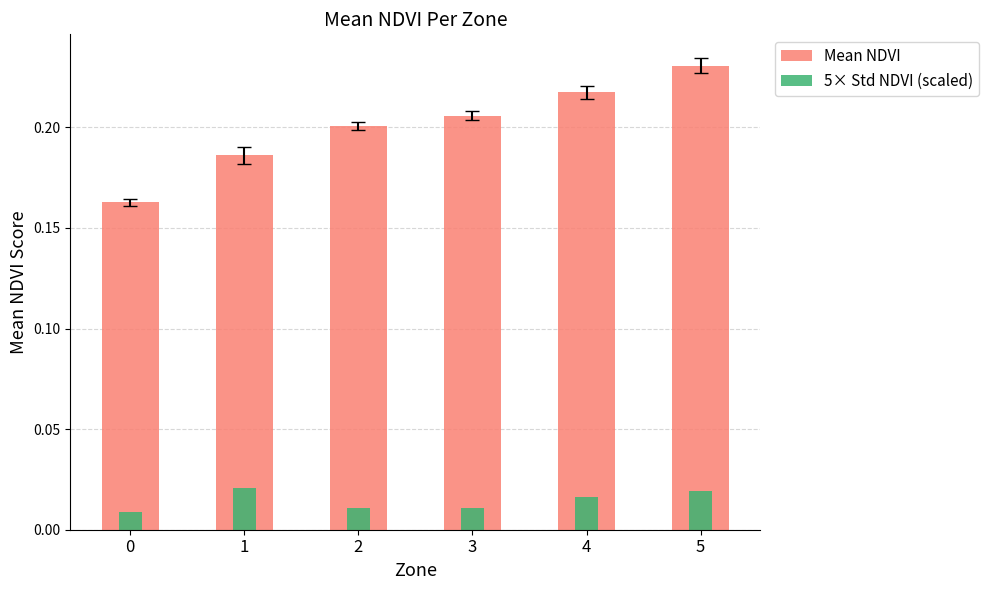

Which series changed the most between 2 and 5?

Mean NDVI